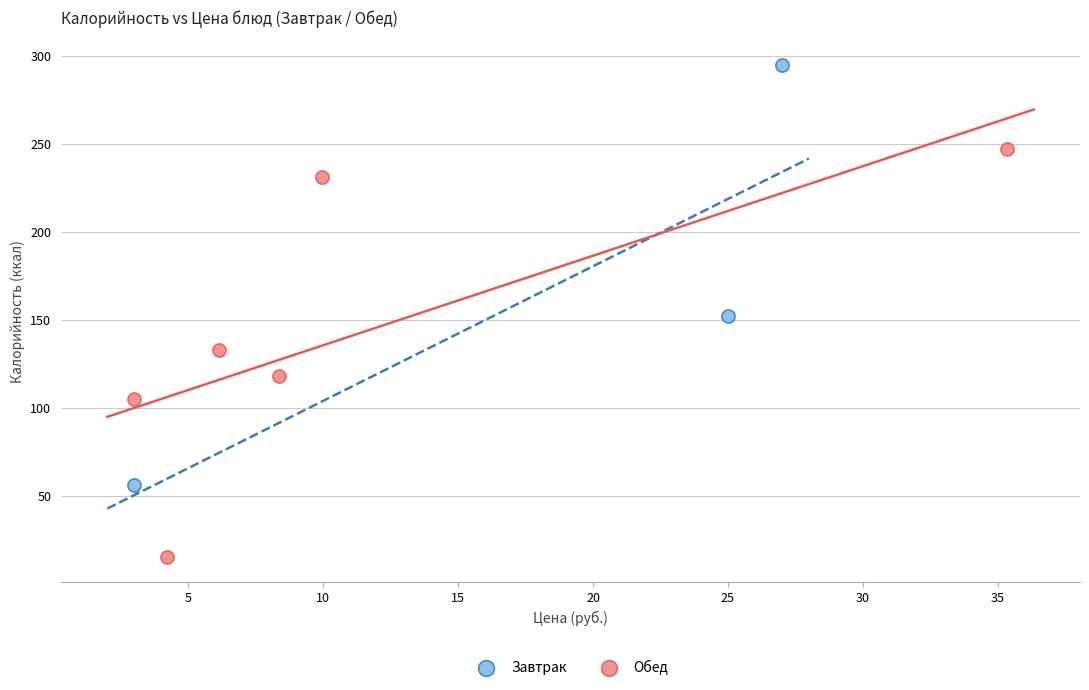

Which series contains the highest Y value?

Завтрак